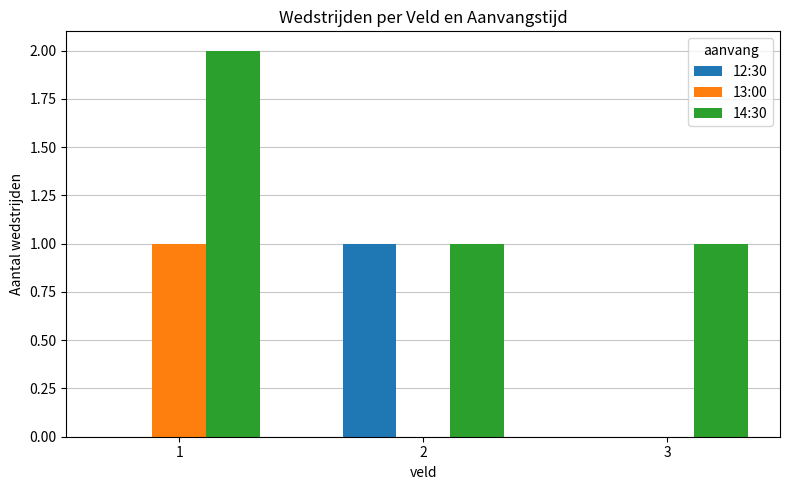

Are the bars horizontal?

No